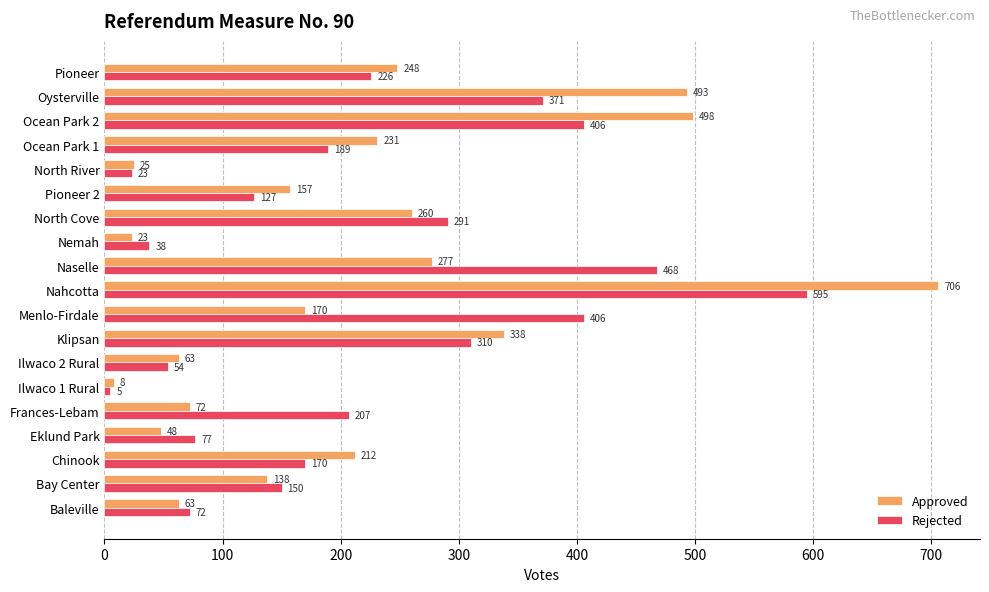

What are all the series names shown in the legend?

Approved, Rejected